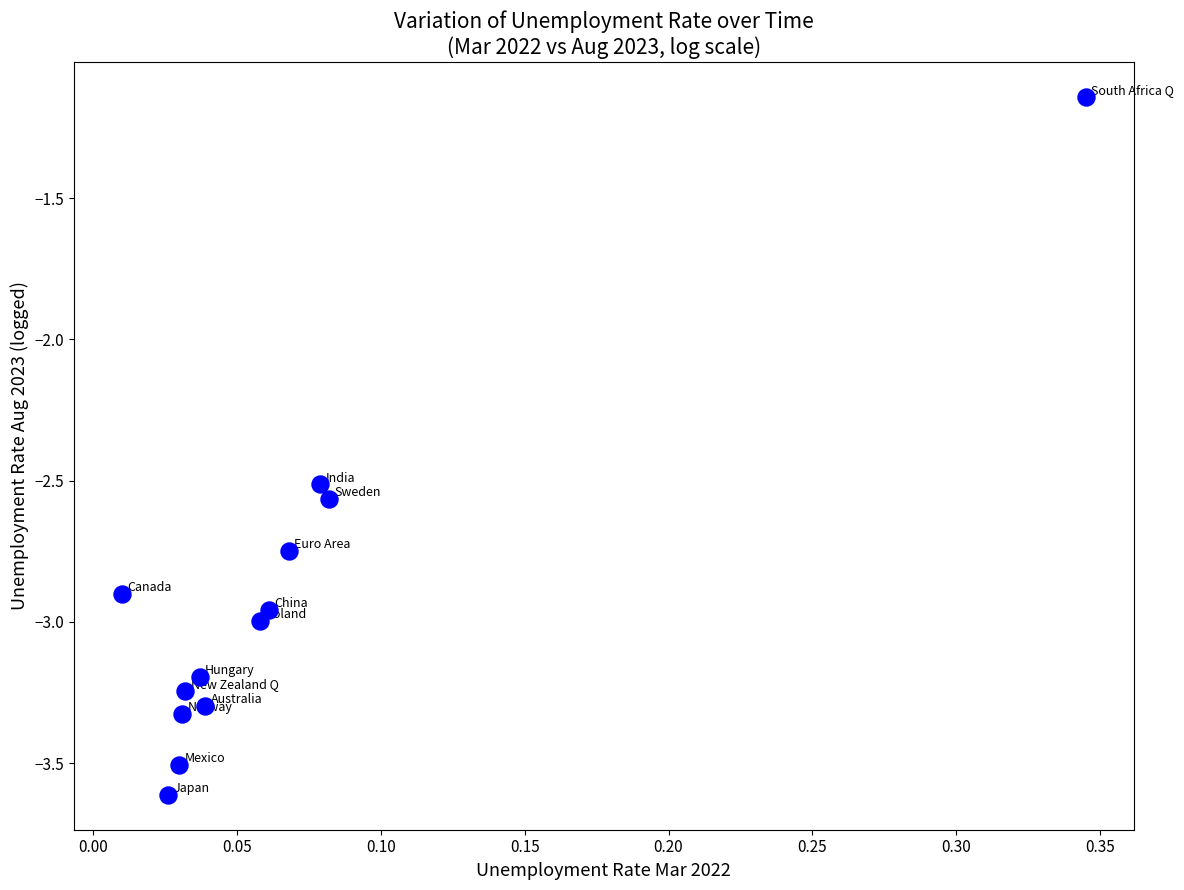

What is the range of X values (max minus min)?

0.3